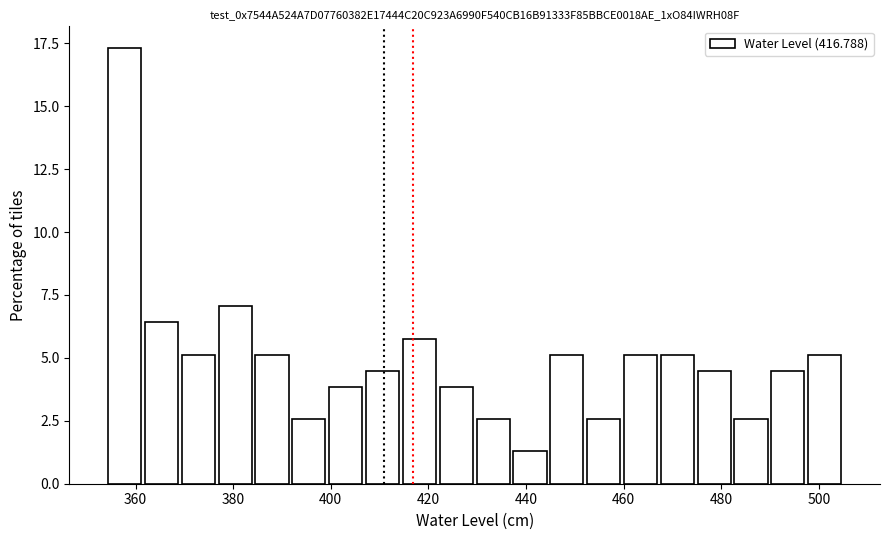

Around what value on the x-axis is the tallest bar? Give the approximate position of its centre, as read against the axis.

358